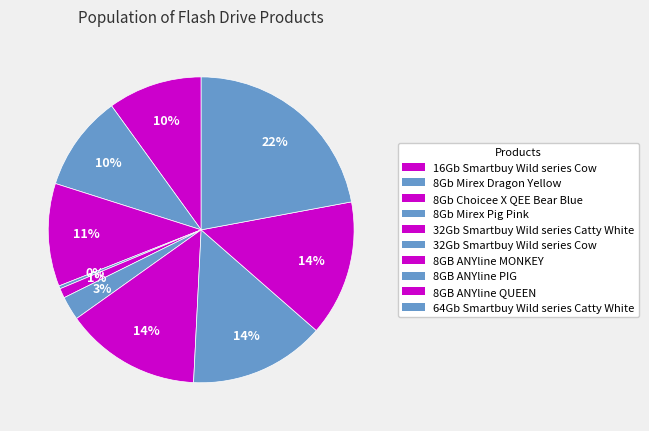

True or false: 8GB ANYline PIG accounts for 4% of the total.

False